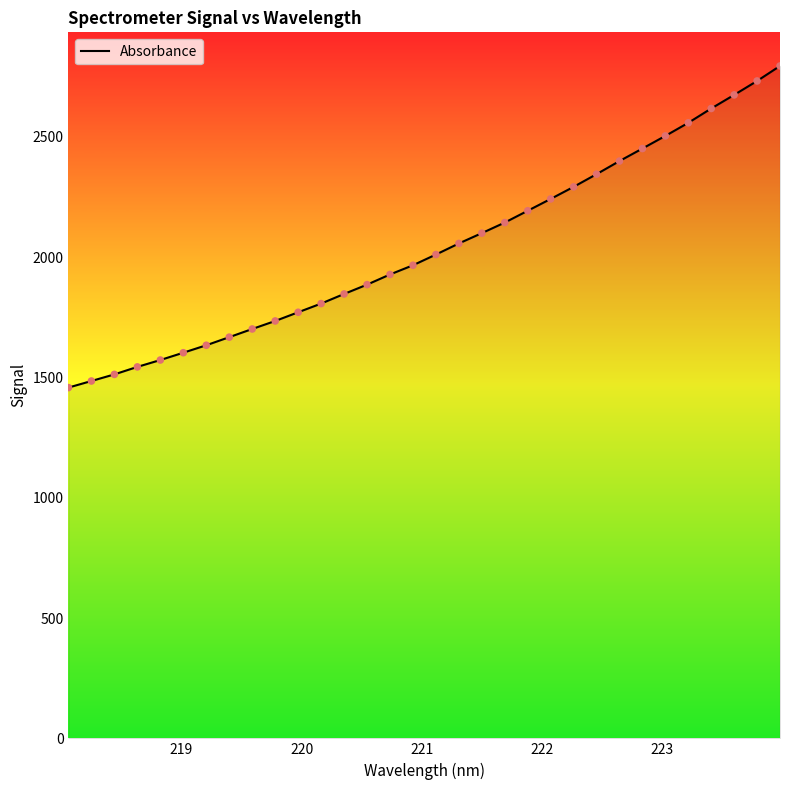

What is the difference between the maximum and minimum values?

1336.6